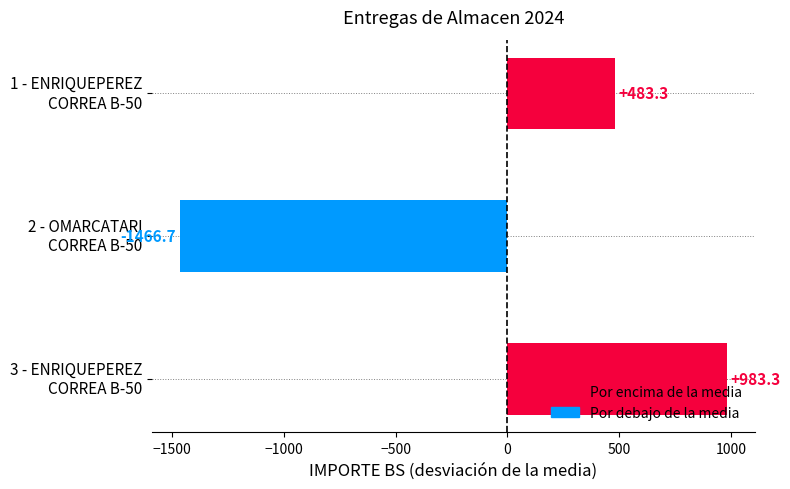

Which category has the highest value across all series?

3 - ENRIQUEPEREZ
CORREA B-50